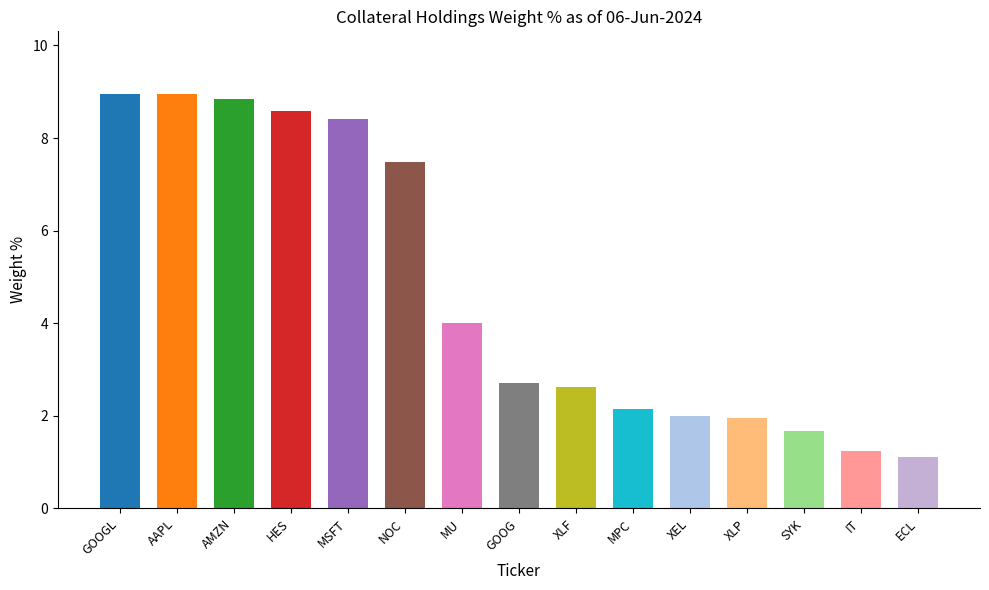

What is the ratio of the value at XLF to the value at XLP?

1.3